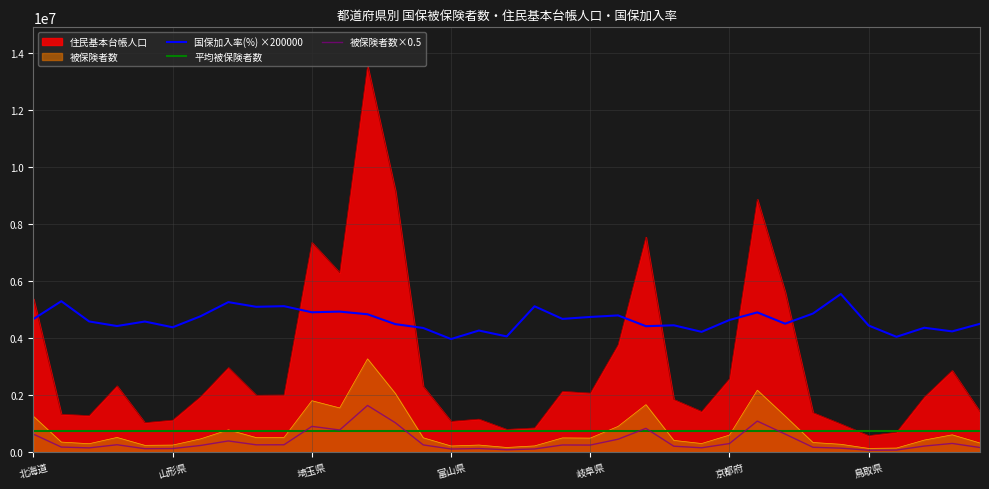

Read the 住民基本台帳人口 value at 愛知県.

7532231.0